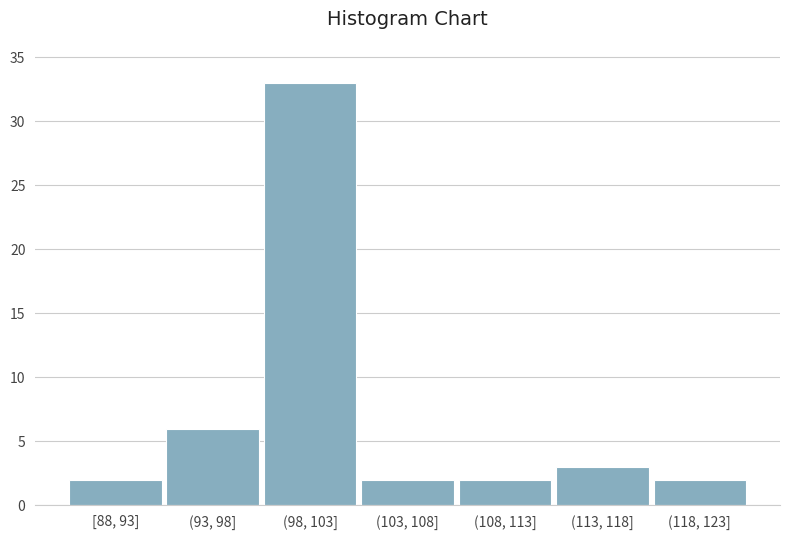

Reading left to right, what are all the values shown in this chart?

2	6	33	2	2	3	2